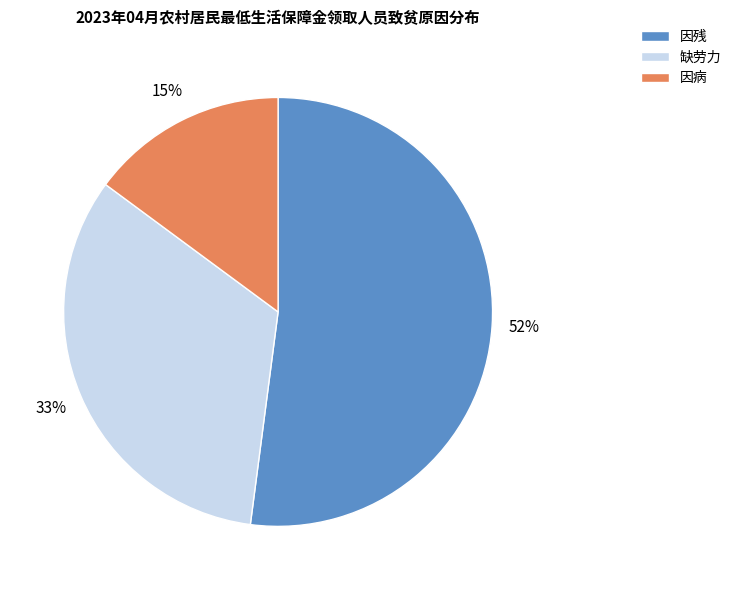

To the nearest percent, what is the difference between the largest and smallest slice percentages?

37%